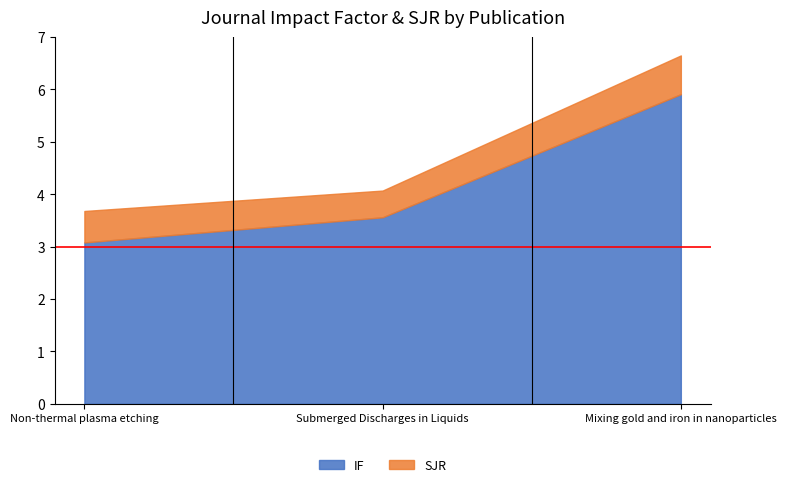

List the labels in order of IF value, smallest first.

Non-thermal plasma etching, Submerged Discharges in Liquids, Mixing gold and iron in nanoparticles